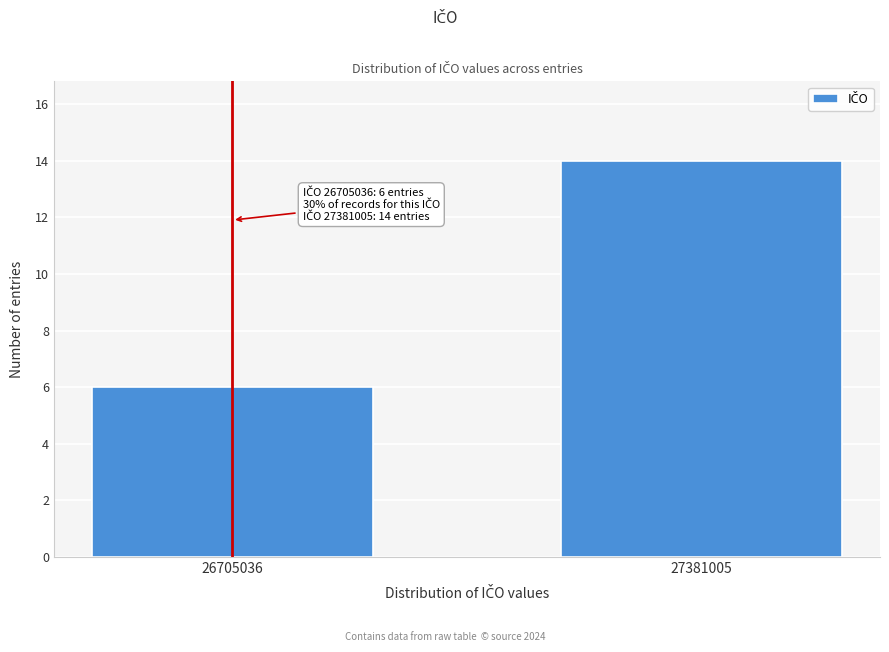

Reading right to left, transcribe all the data shown in this chart.

14	6